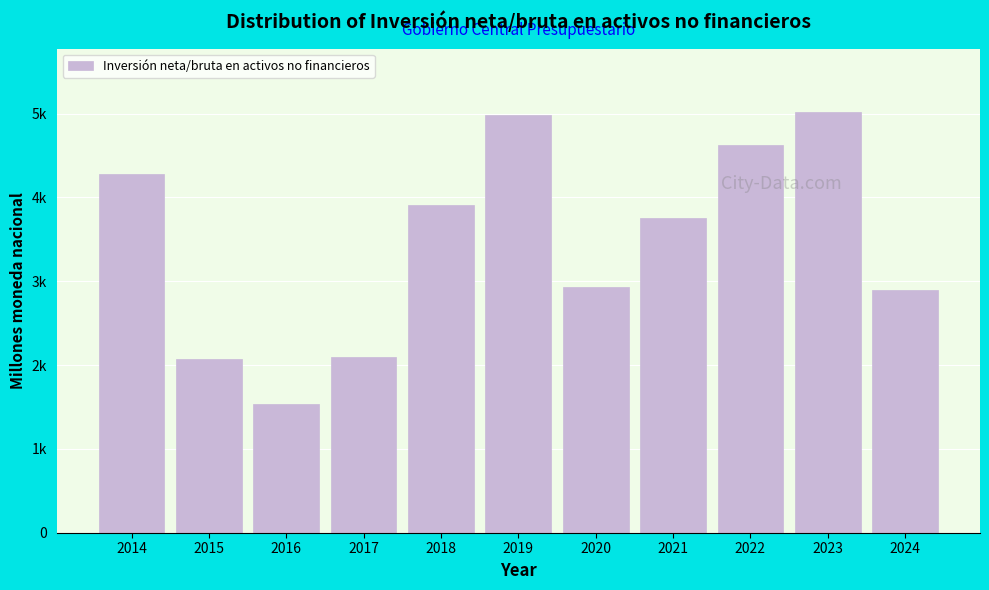

Does the chart contain any negative values?

No